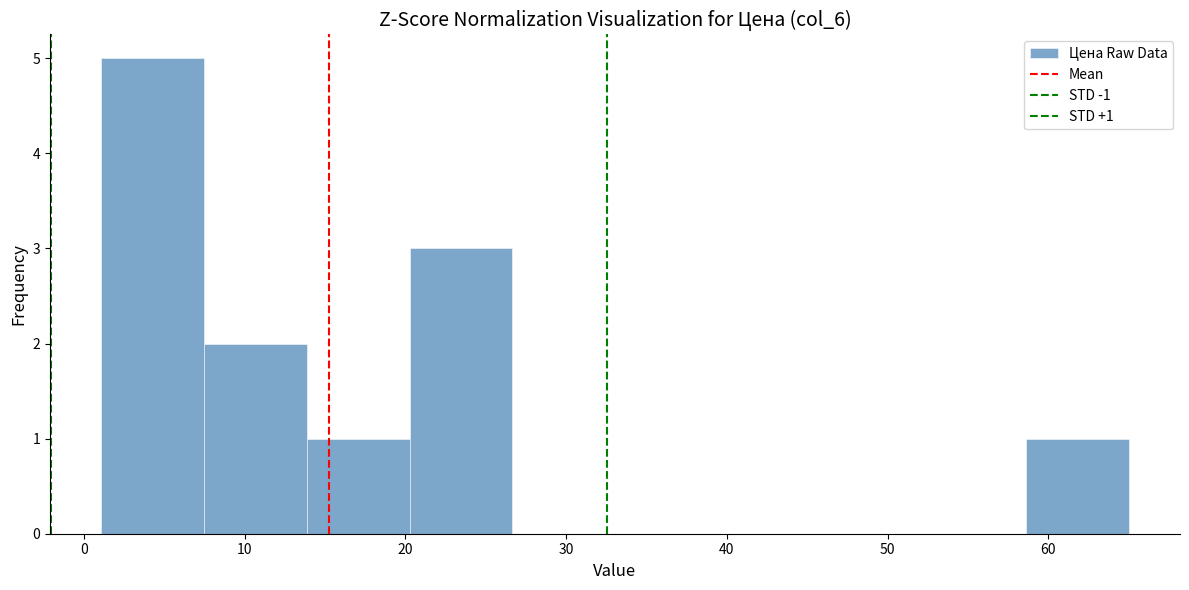

Over which range of the x-axis is the bar tallest?

1 to 7